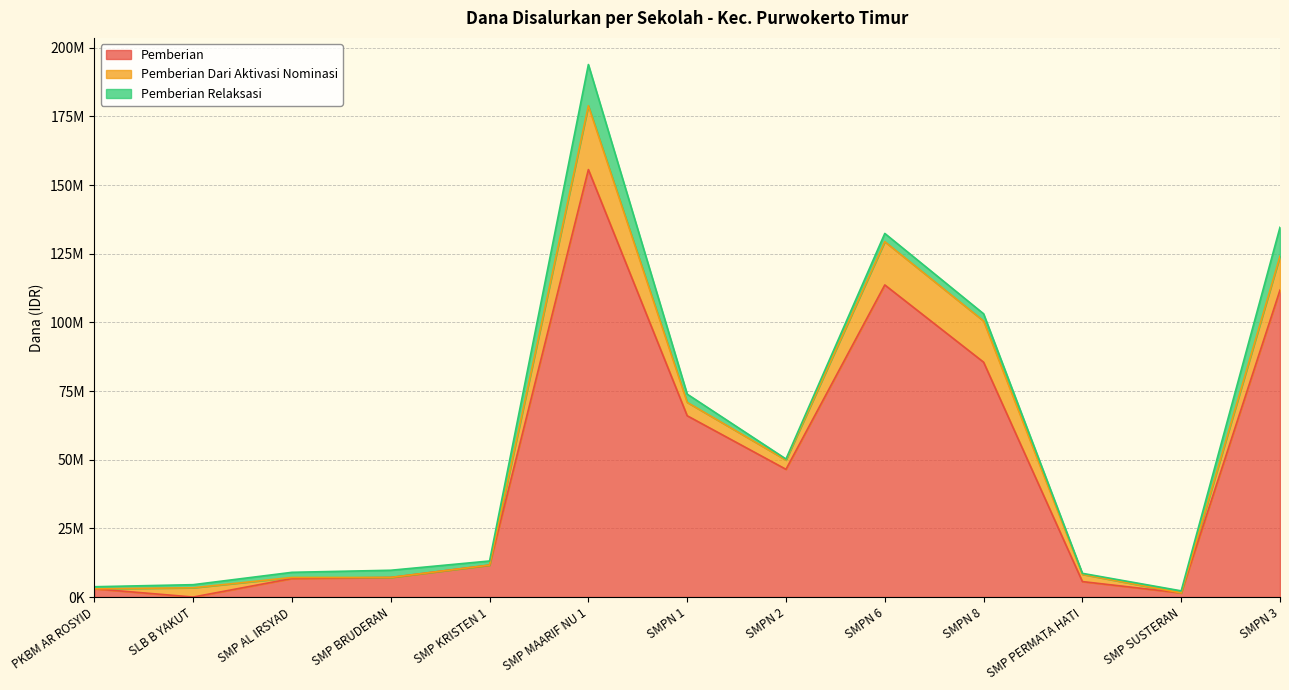

What is the value of the Pemberian Dari Aktivasi Nominasi point at the 2nd from the left?

3375000